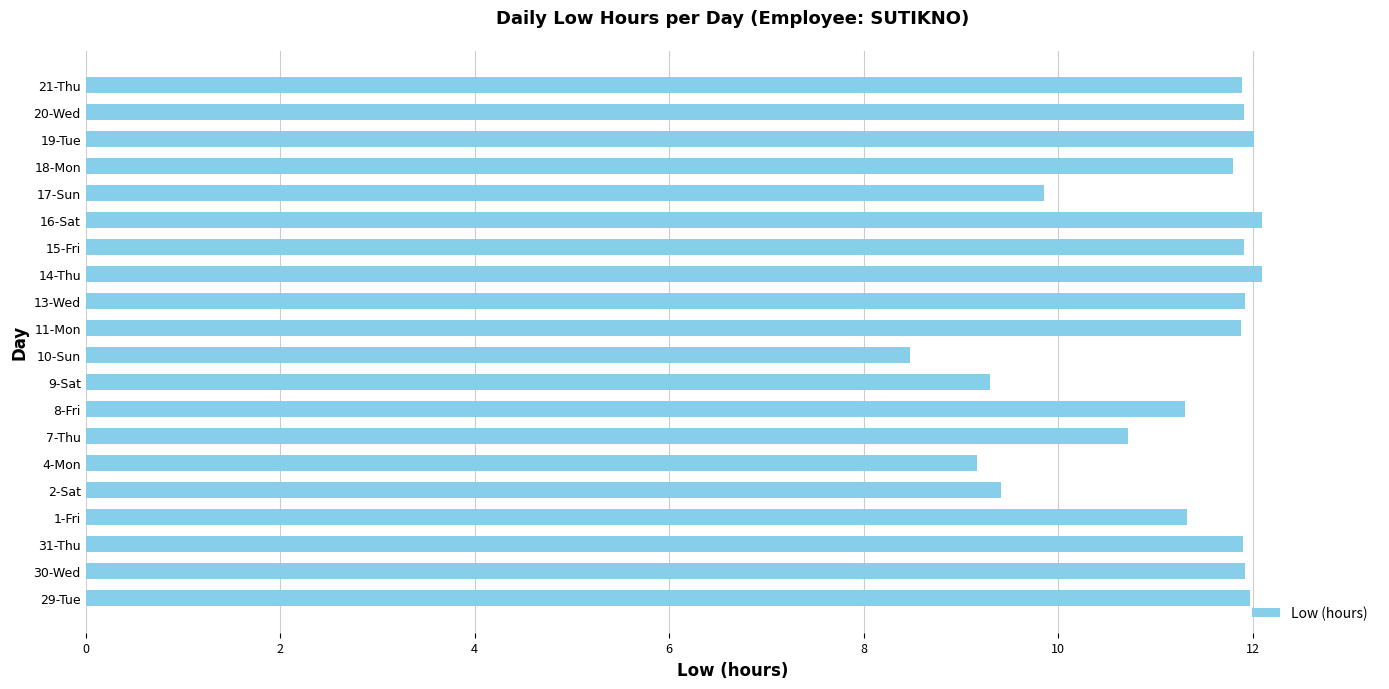

How many bars are there in total?

20